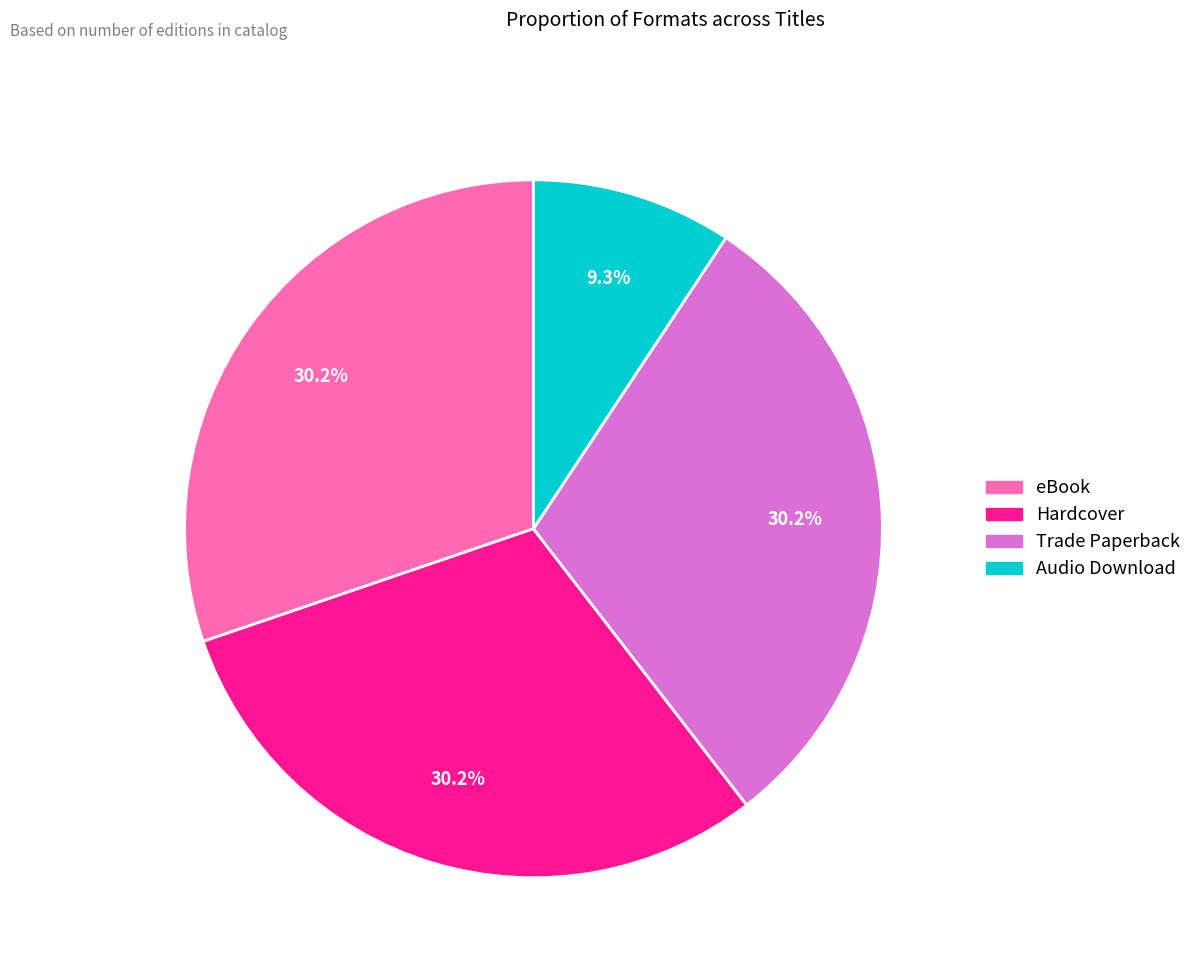

Combined, what portion of the pie is Audio Download and eBook?

39.5%